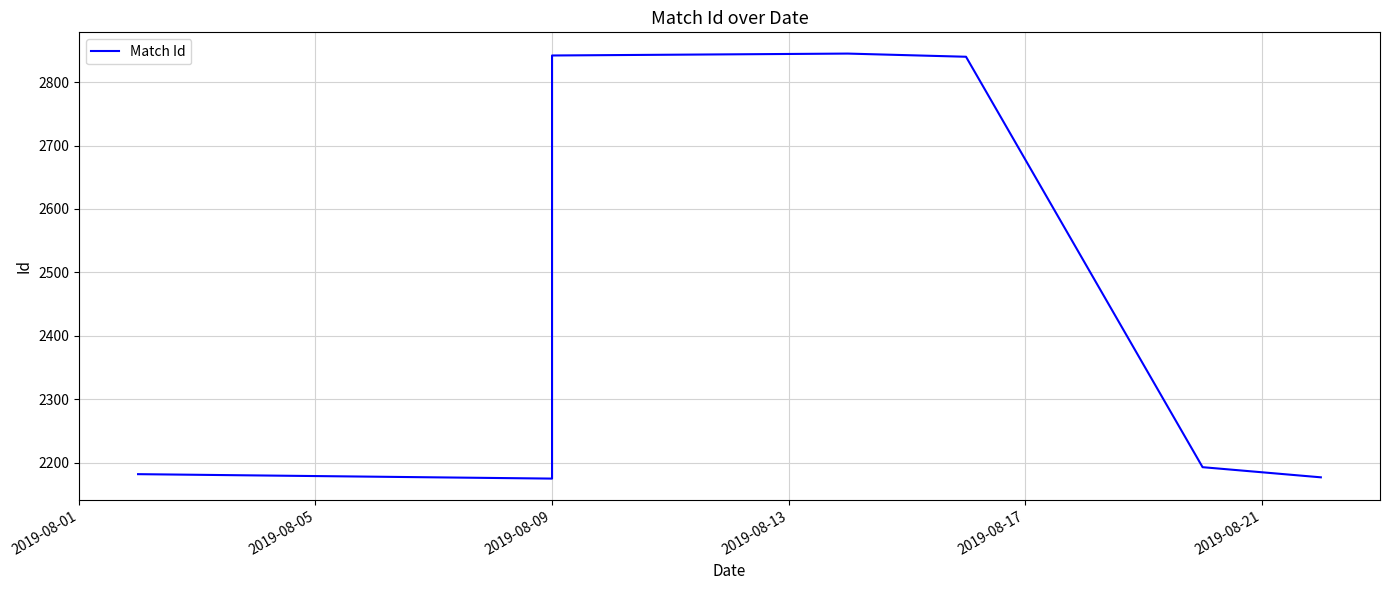

True or false: the data has more than 0 interior local peaks.

True